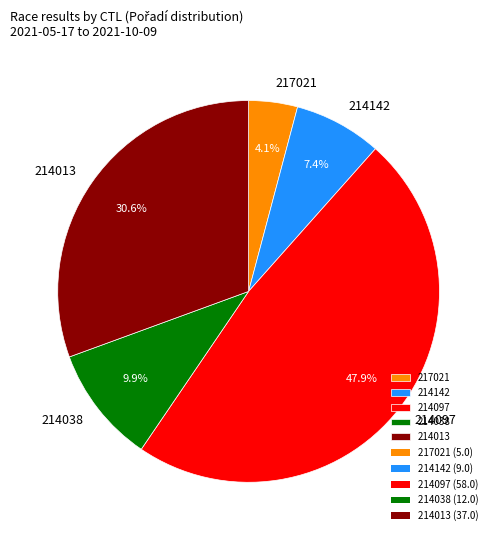

To the nearest percent, what portion does 214038 represent?

10%